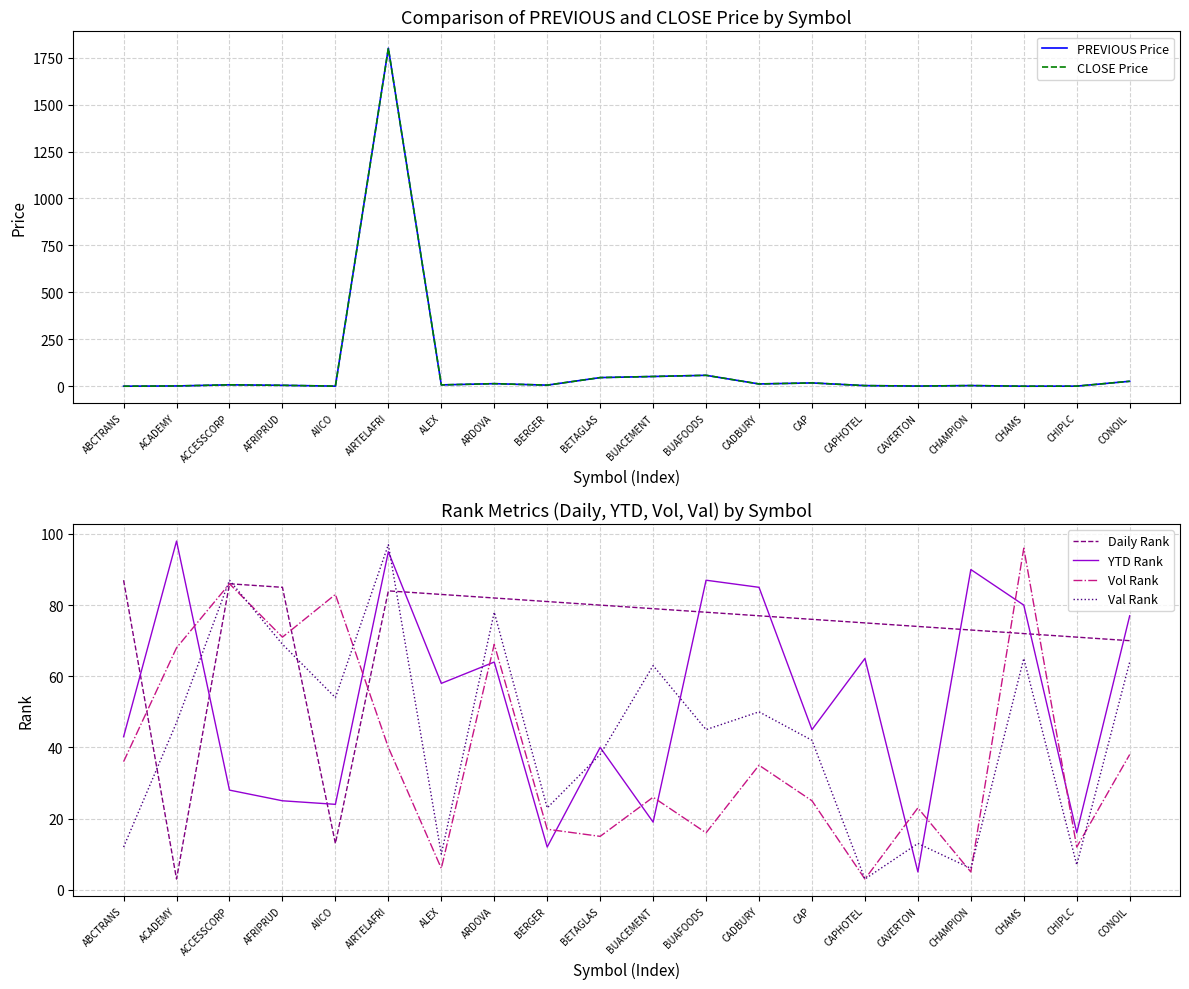

Is it true that Daily Rank equals 77.0 at CADBURY?

True